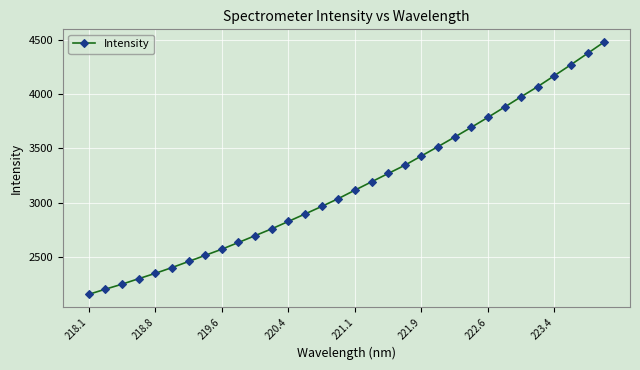

What is the difference between the maximum and minimum values?

2321.4